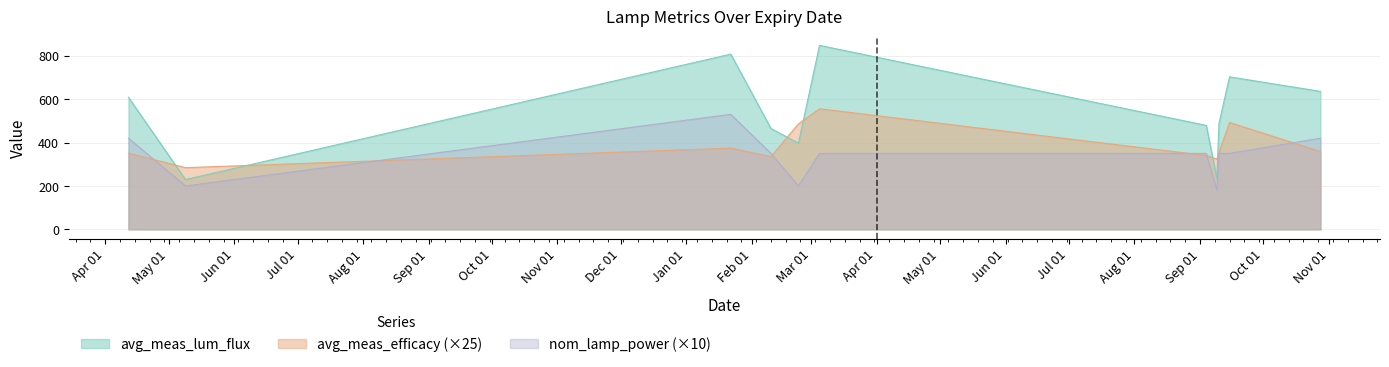

What position from the right is 2024-05-09?

10